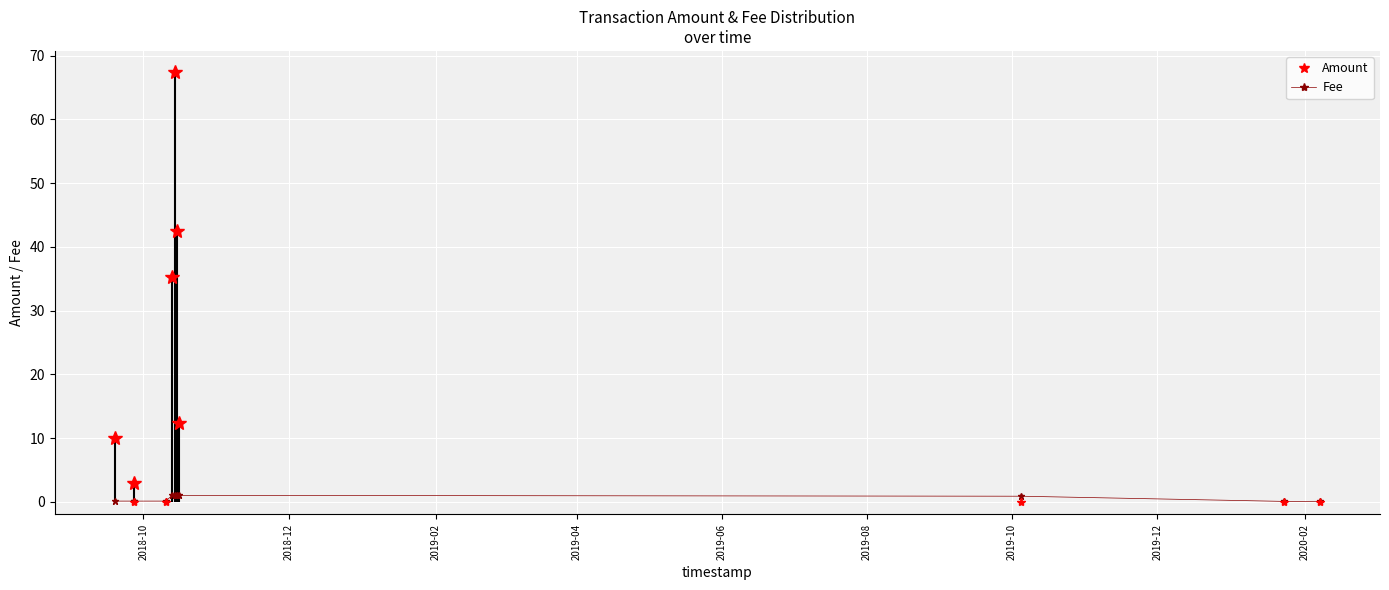

Does the chart display data point markers on the line(s)?

Yes